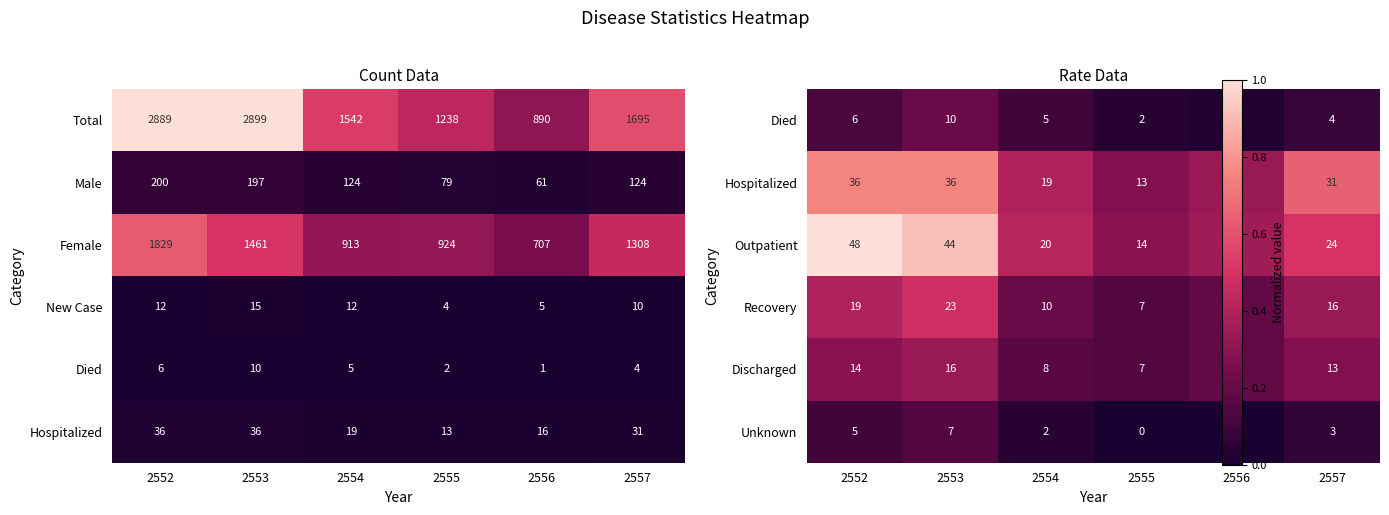

What is the maximum value for New Case?

15